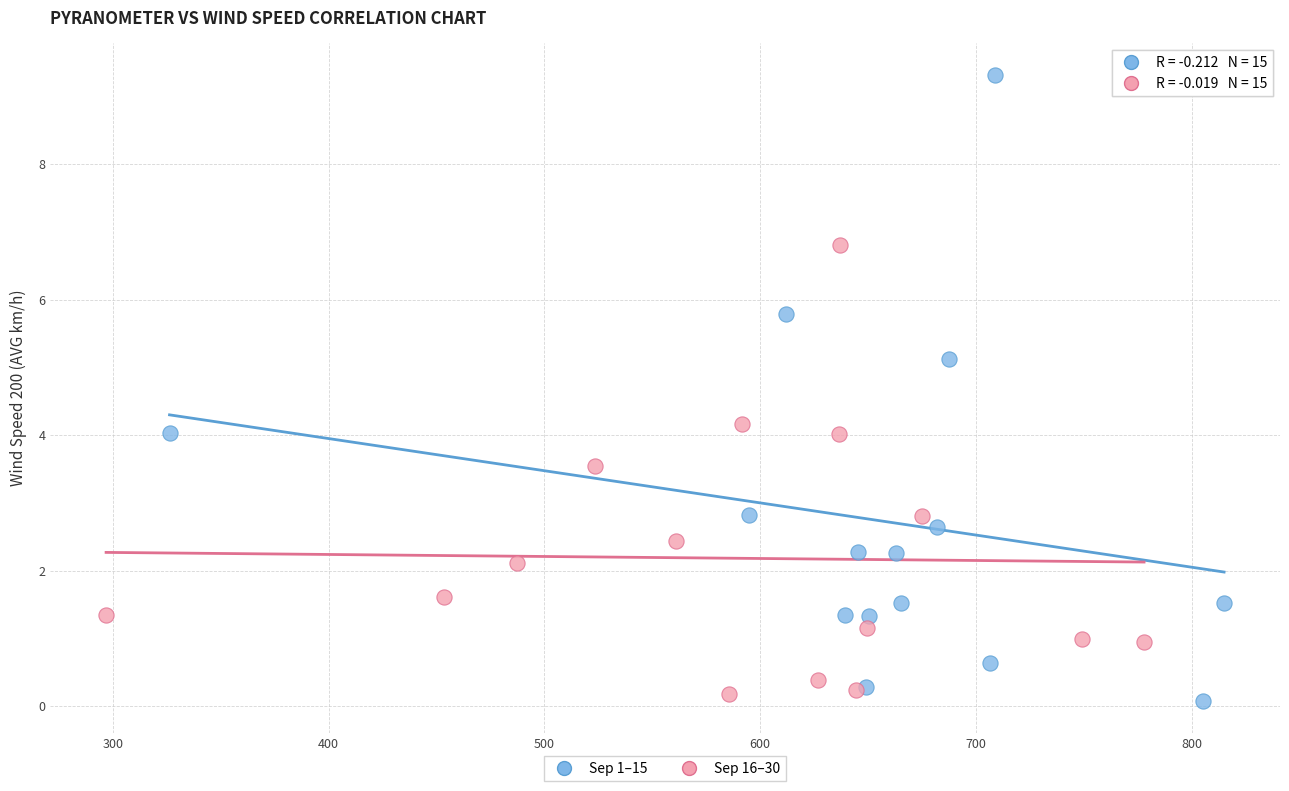

Which series has the widest spread of Y values?

Sep 1–15